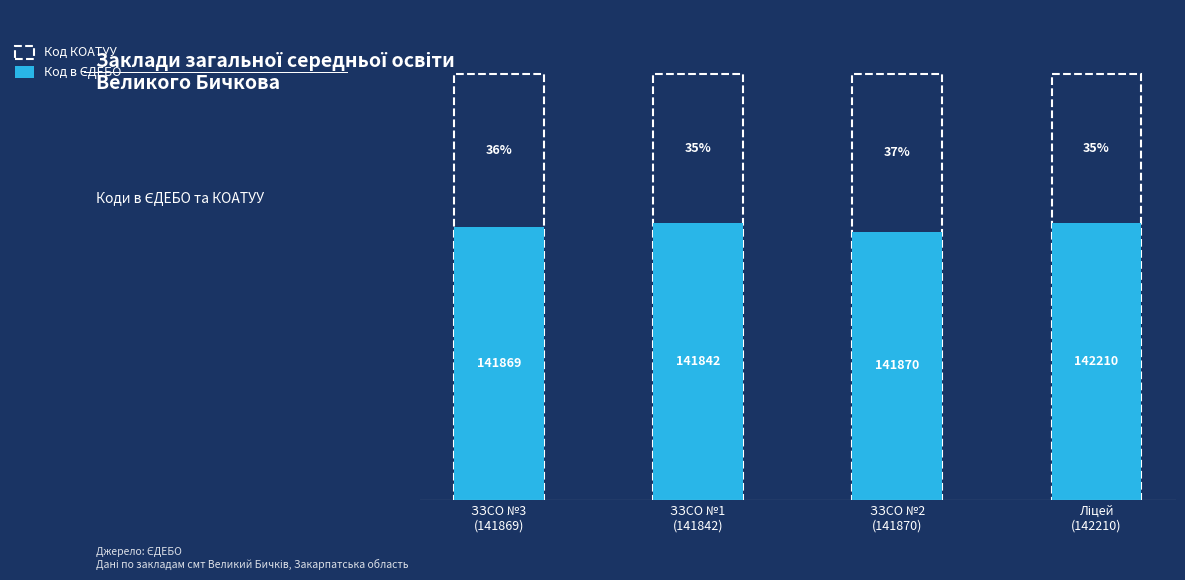

What is the minimum value shown in the chart?

63